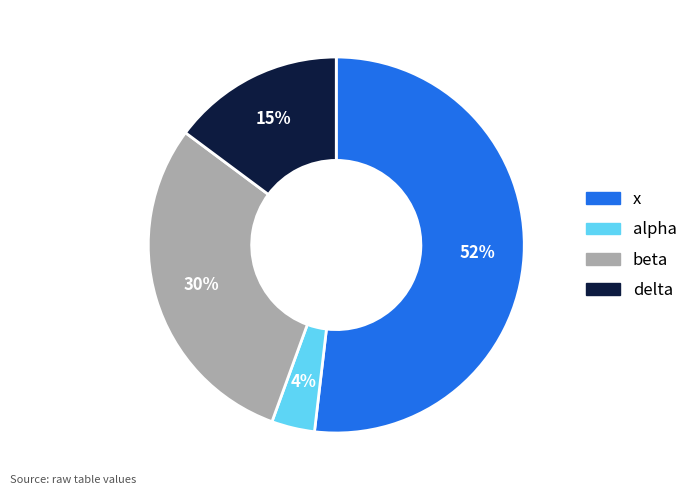

Combined, do beta and alpha account for over 50%?

No